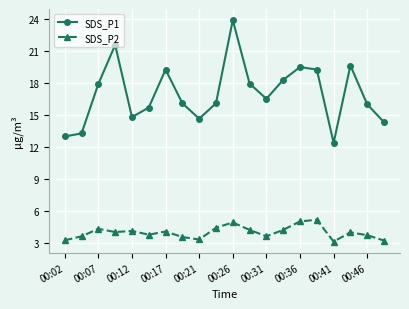

What is the sum of all SDS_P2 values?

79.3